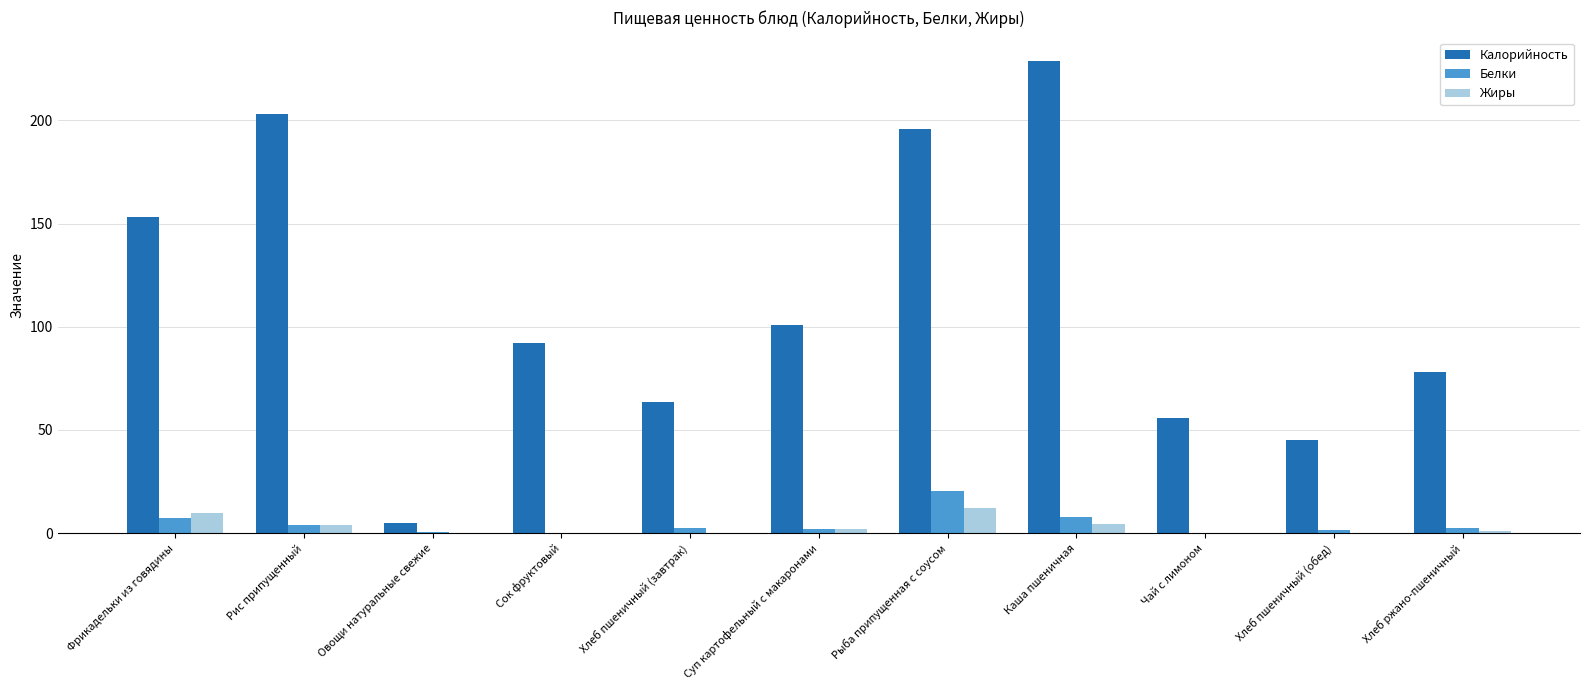

What is the total value across all series at Рыба припущенная с соусом?

228.3